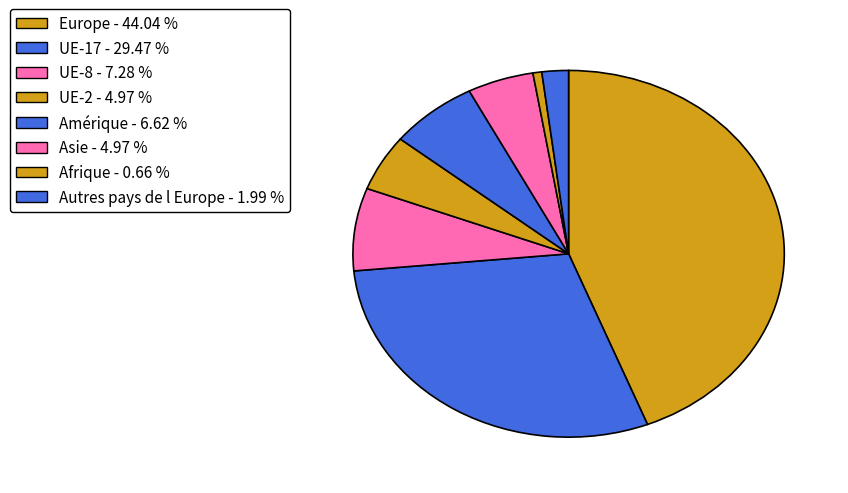

What percentage is the Europe slice, to the nearest percent?

44%